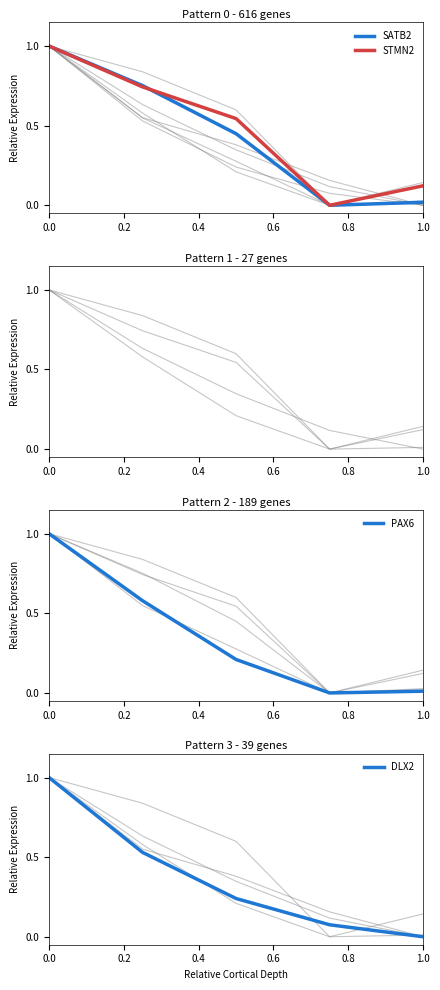

What is the difference between the maximum and second lowest values in the DLX2 series?

0.9